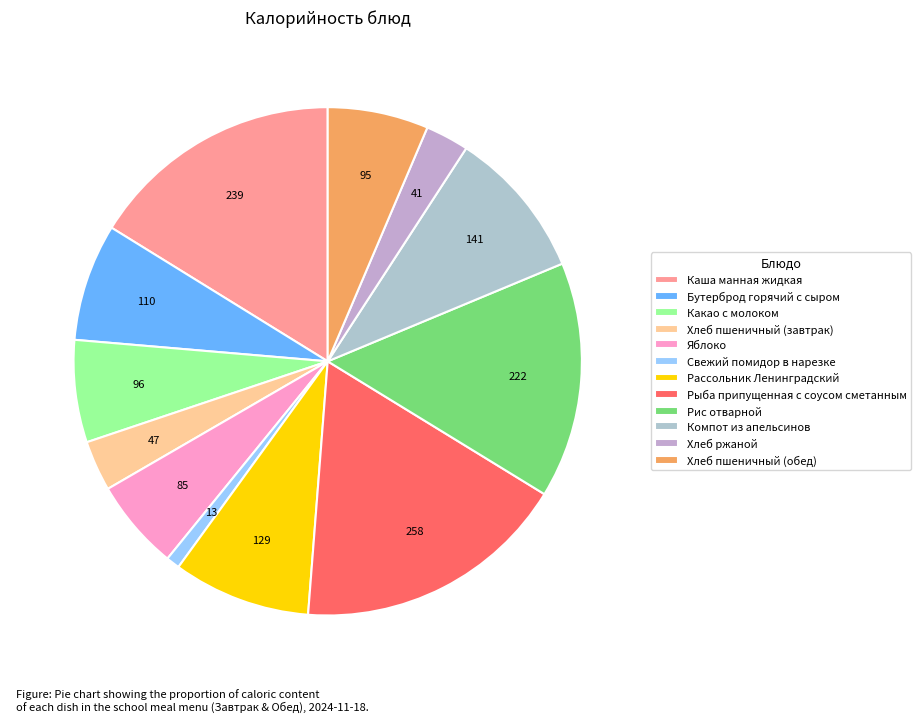

What is the change in value from Хлеб пшеничный (завтрак) to Рассольник Ленинградский?

+82.0